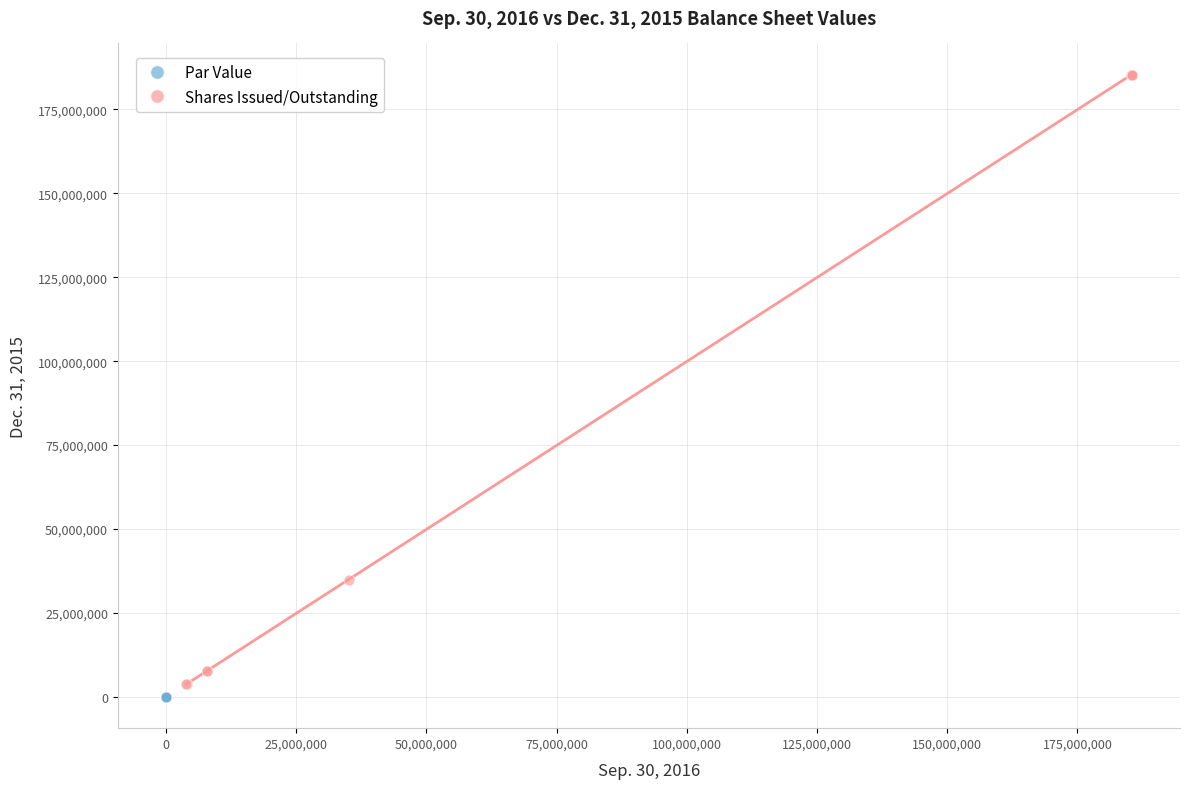

Which series contains the highest Y value?

Shares Issued/Outstanding